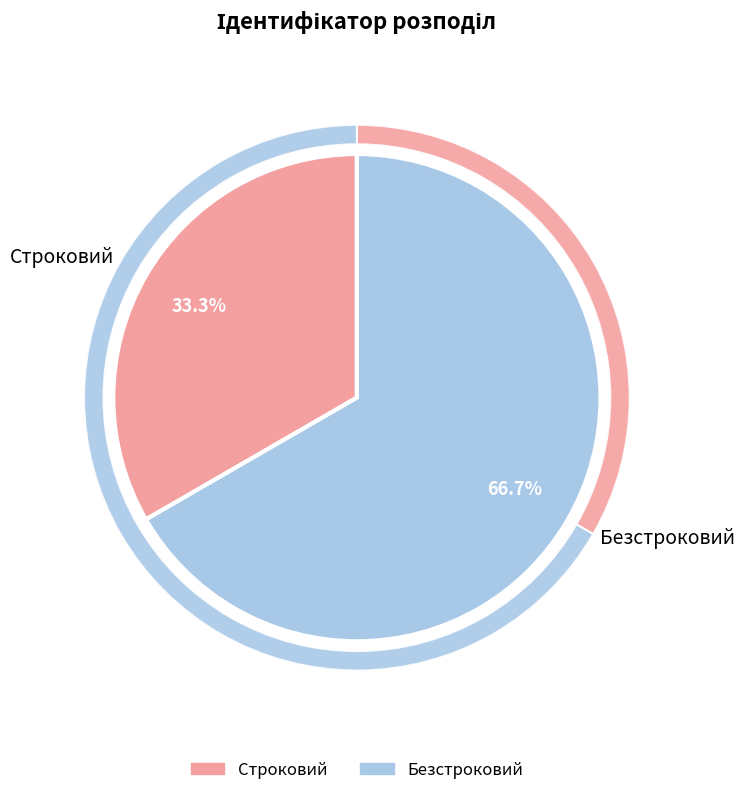

Which has a higher value, Строковий or Безстроковий?

Безстроковий